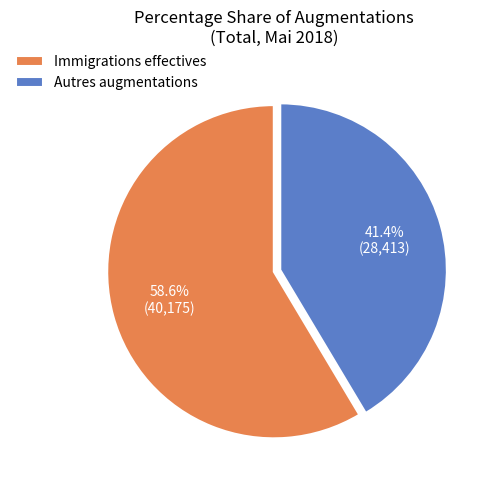

Which slice is the largest?

Immigrations effectives